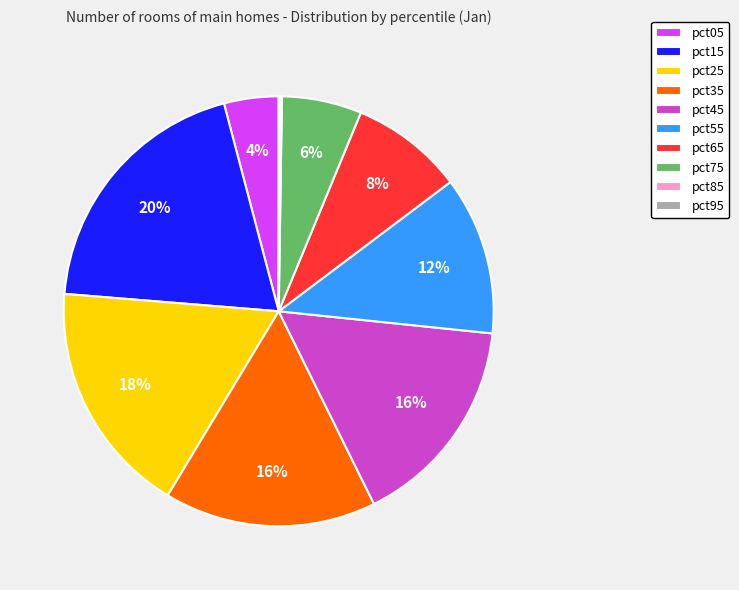

To the nearest percent, what is the difference between the largest and smallest slice percentages?

20%